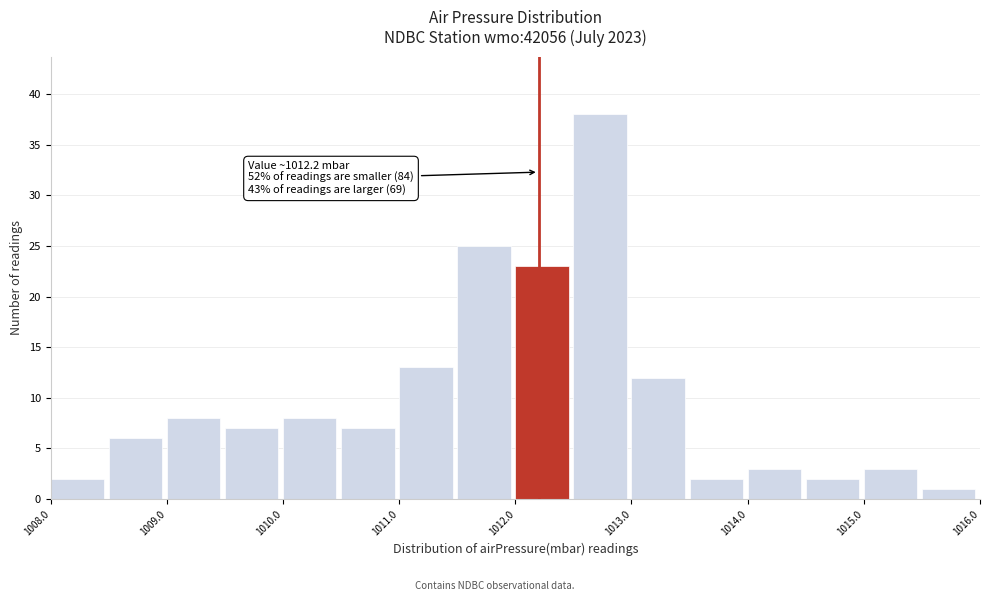

Over which range of the x-axis is the bar tallest?

1012.5 to 1013.0